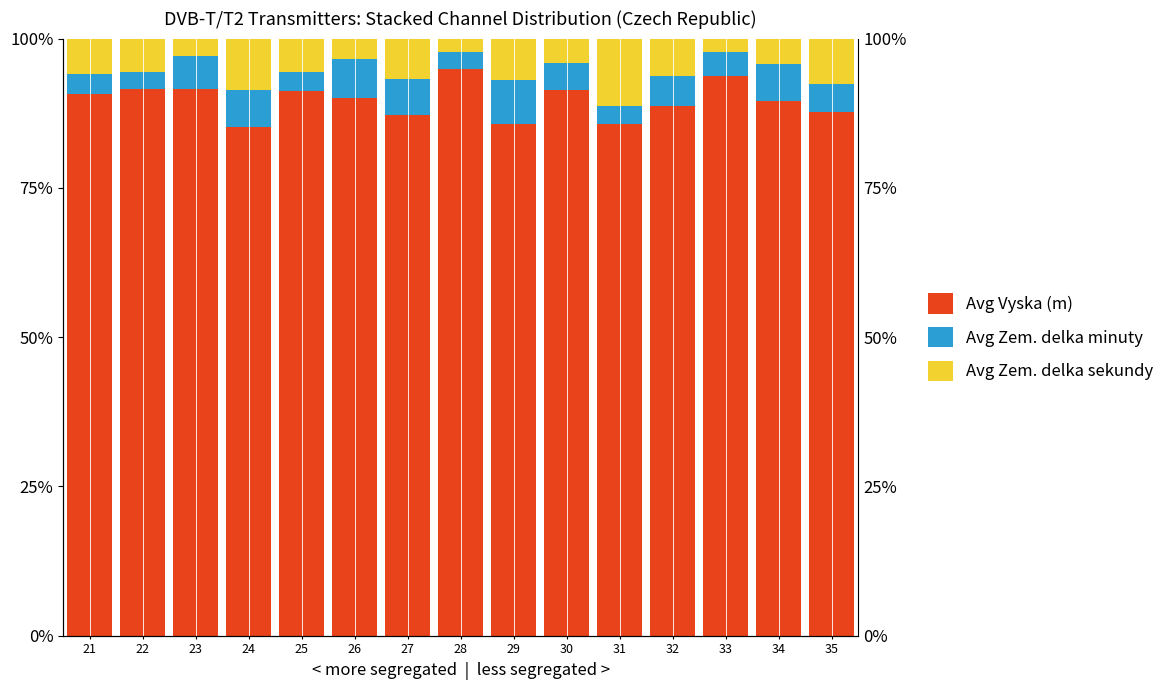

Reading left to right, extract all data points from this chart.

Avg Vyska (m): 21=90.8	22=91.6	23=91.5	24=85.2	25=91.2	26=90.1	27=87.3	28=94.9	29=85.7	30=91.4	31=85.7	32=88.7	33=93.8	34=89.5	35=87.7
Avg Zem. delka minuty: 21=3.4	22=2.8	23=5.6	24=6.2	25=3.2	26=6.6	27=6.0	28=2.9	29=7.3	30=4.6	31=3.1	32=5.1	33=4.0	34=6.3	35=4.8
Avg Zem. delka sekundy: 21=5.9	22=5.6	23=2.9	24=8.6	25=5.6	26=3.4	27=6.7	28=2.2	29=6.9	30=4.0	31=11.3	32=6.2	33=2.2	34=4.2	35=7.6